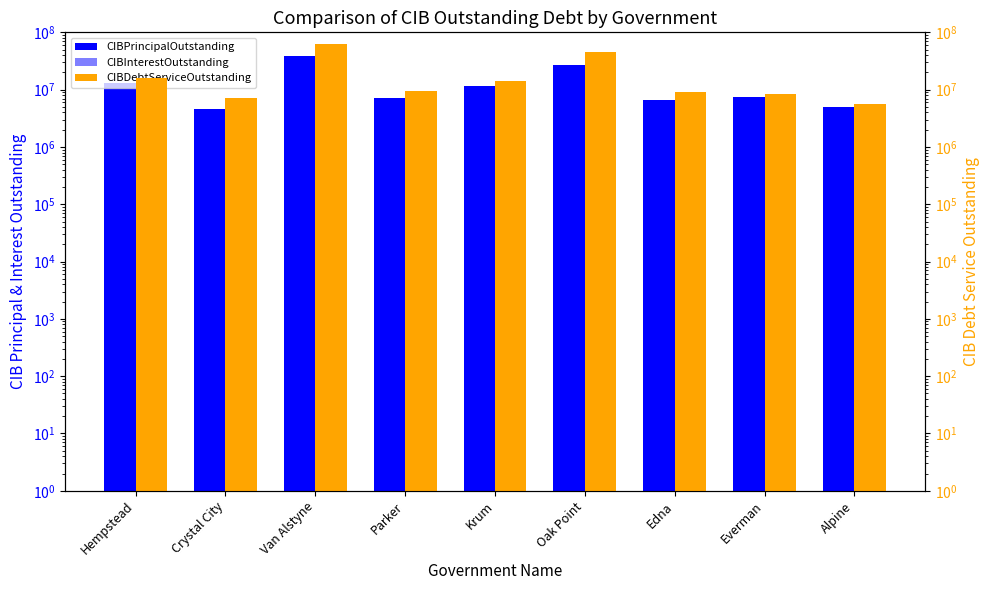

The CIBInterestOutstanding series shows 2353012.8 at Edna. True or false?

True